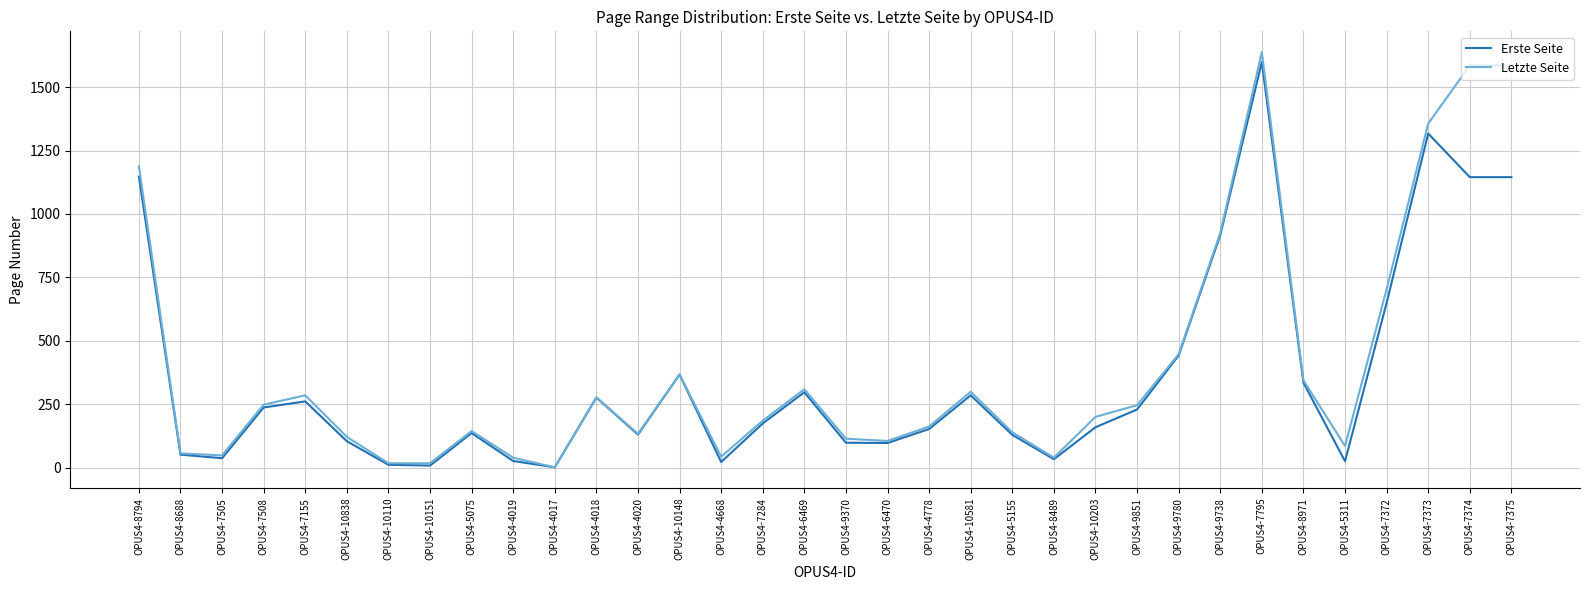

Is the value of Letzte Seite at OPUS4-8489 greater than the value of Erste Seite at OPUS4-4778?

No